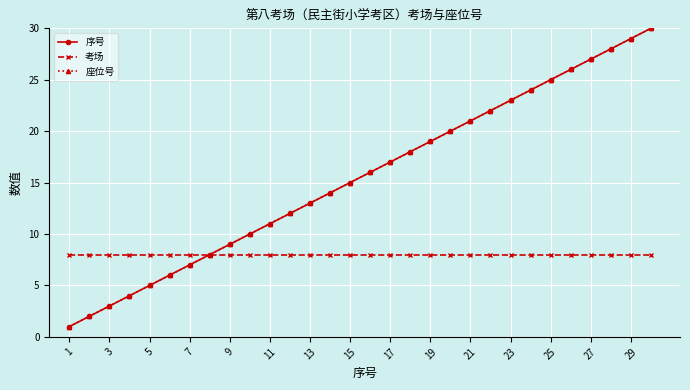

Does the chart display data point markers on the line(s)?

Yes